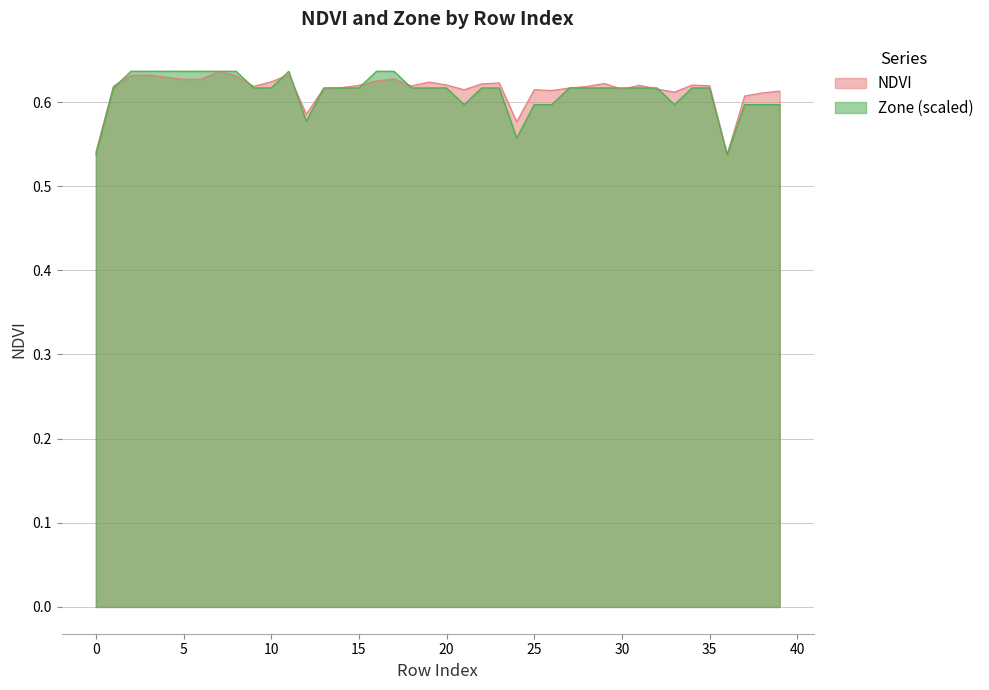

How many times do NDVI and Zone cross each other?

14